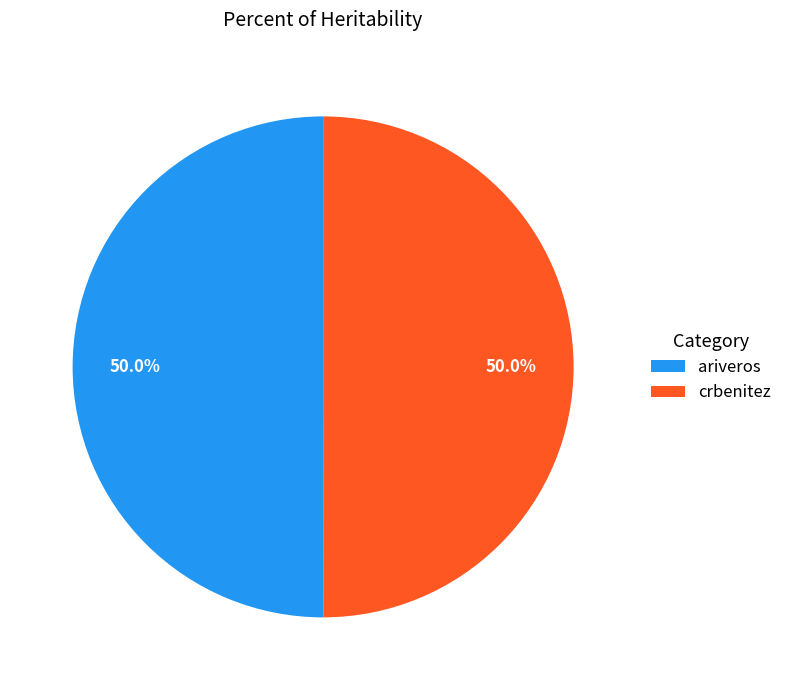

The crbenitez slice represents 50% of the pie. True or false?

True